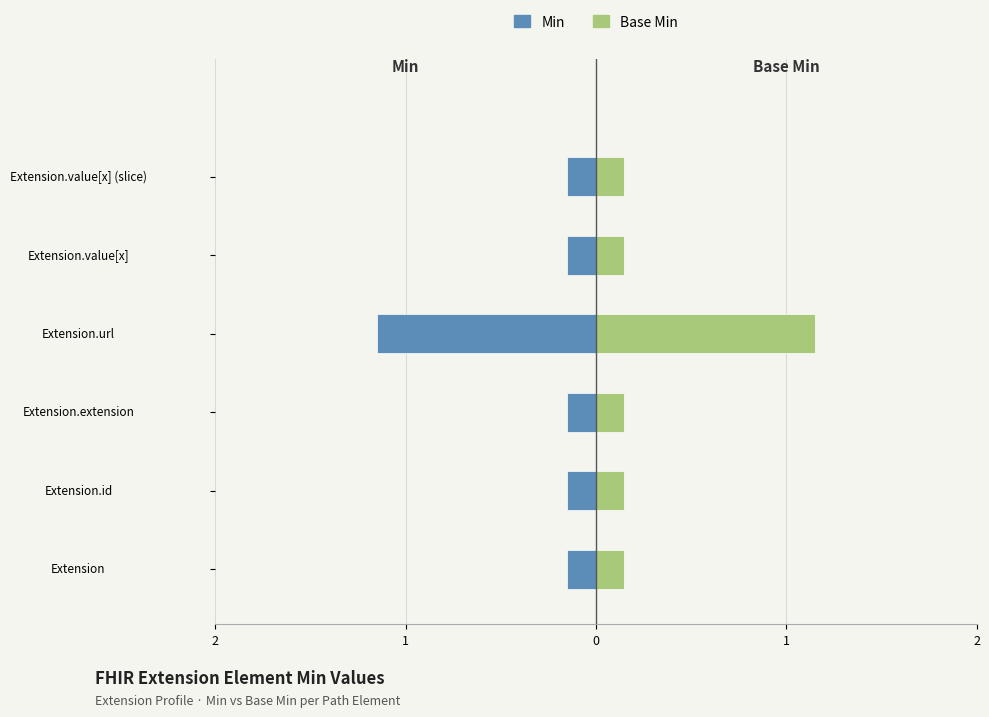

Are the bars grouped side by side (vs. stacked)?

Yes